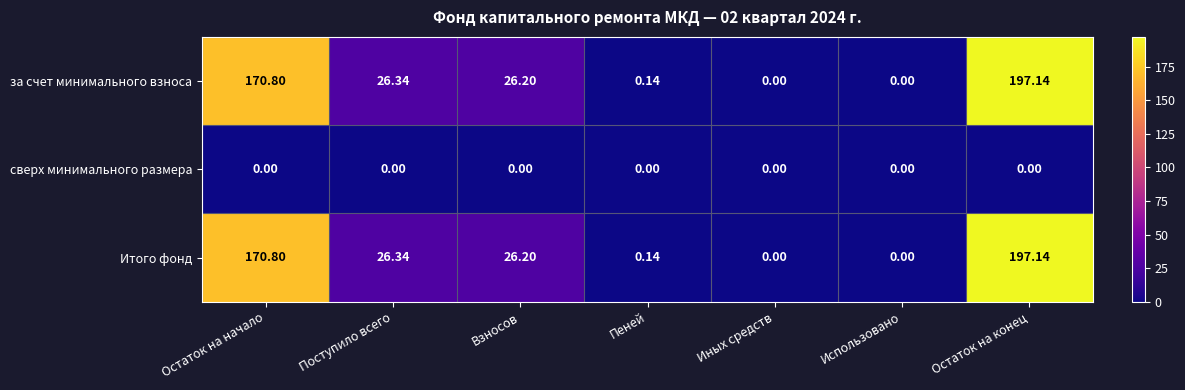

Is the value of Итого фонд at Взносов greater than the value of сверх минимального размера at Остаток на конец?

Yes